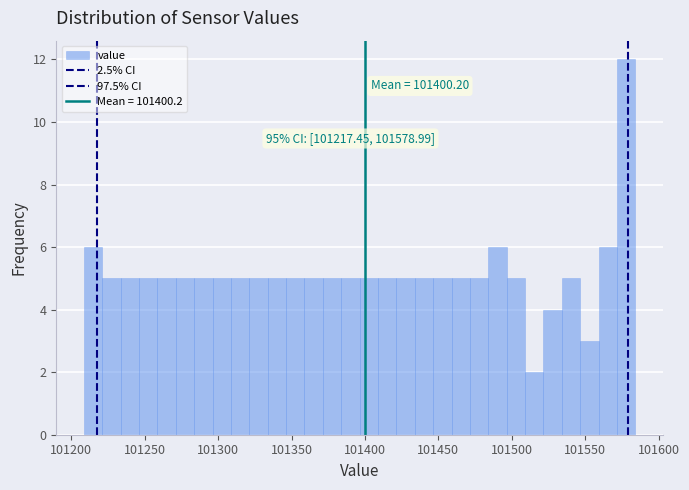

Around what value on the x-axis is the tallest bar? Give the approximate position of its centre, as read against the axis.

101580